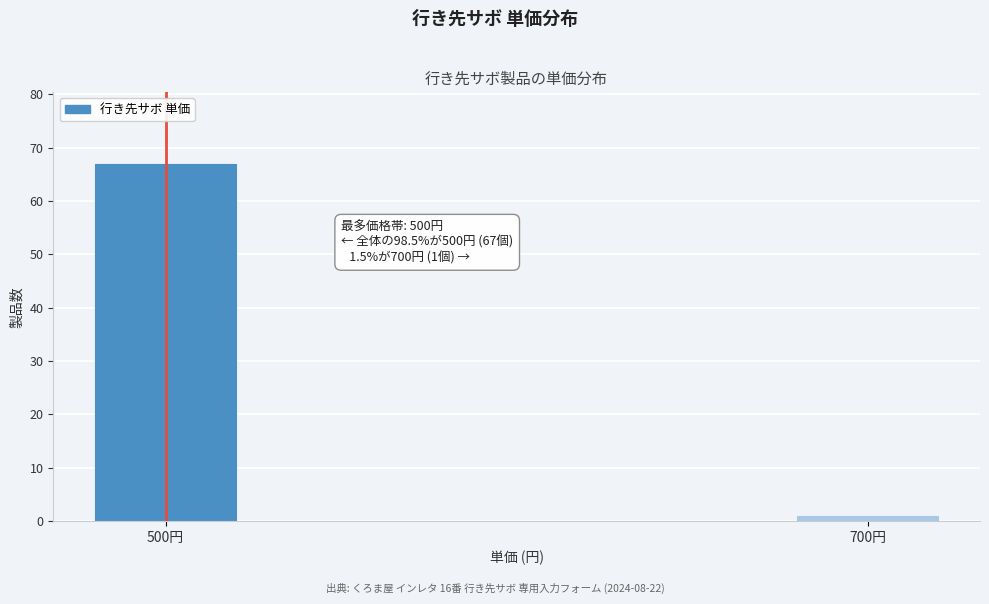

Reading left to right, what are all the values shown in this chart?

67	1